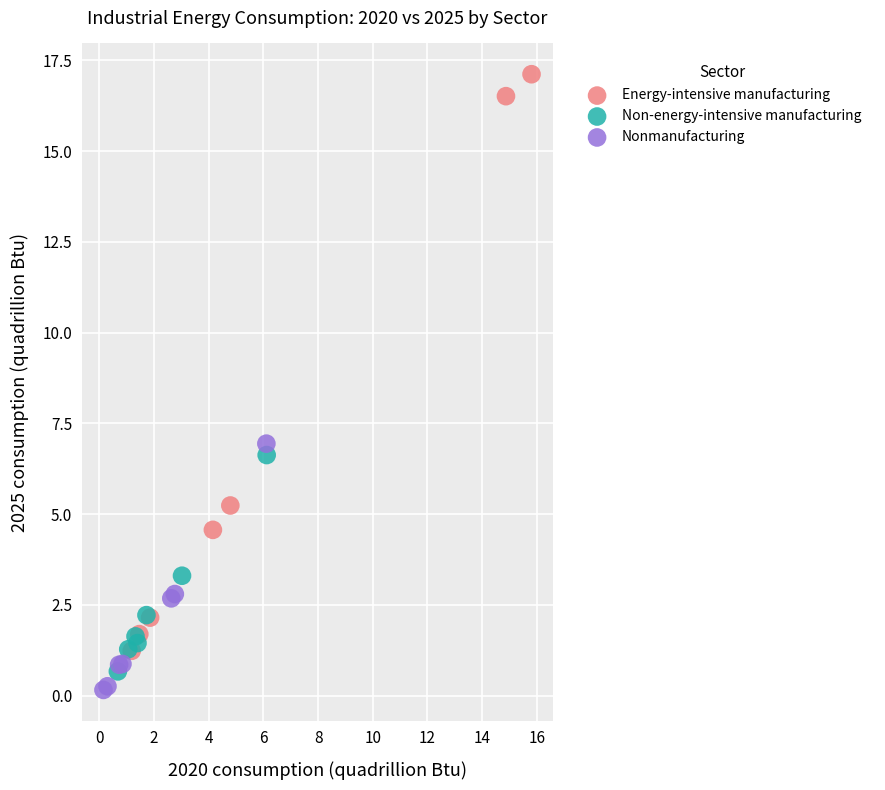

Which series reaches the maximum Y coordinate?

Energy-intensive manufacturing